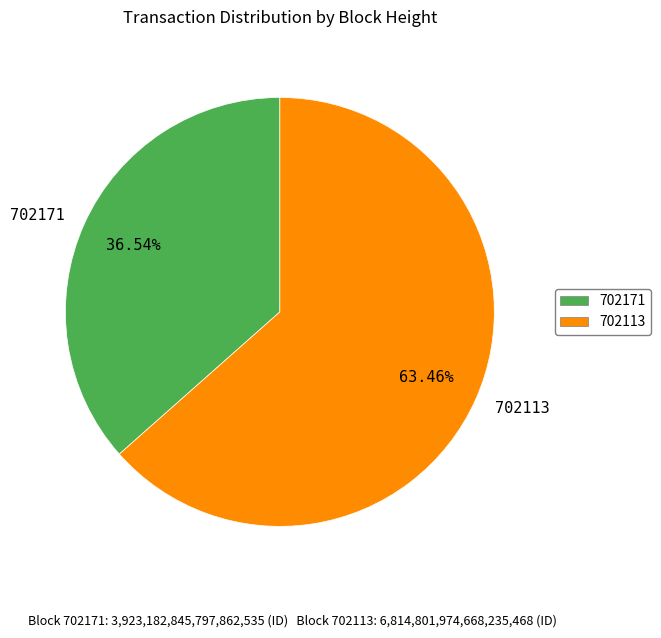

To the nearest percent, what is the difference between the largest and smallest slice percentages?

27%